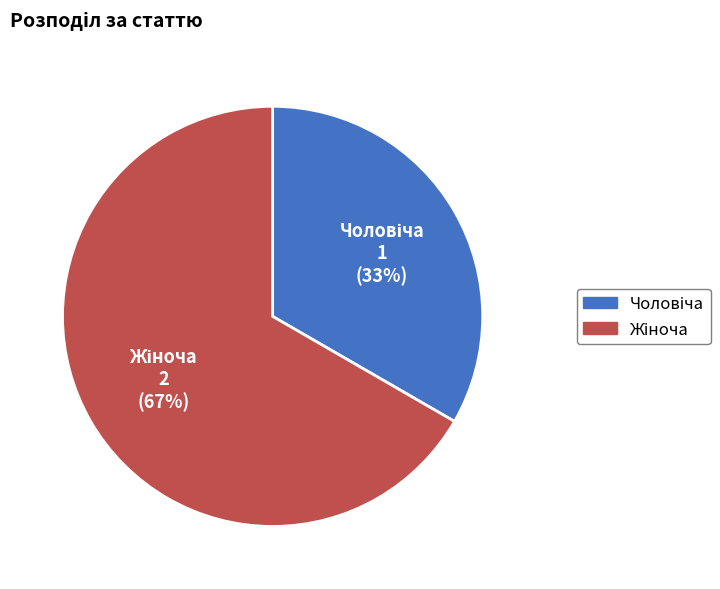

Is there any slice that represents more than half of the pie?

Yes